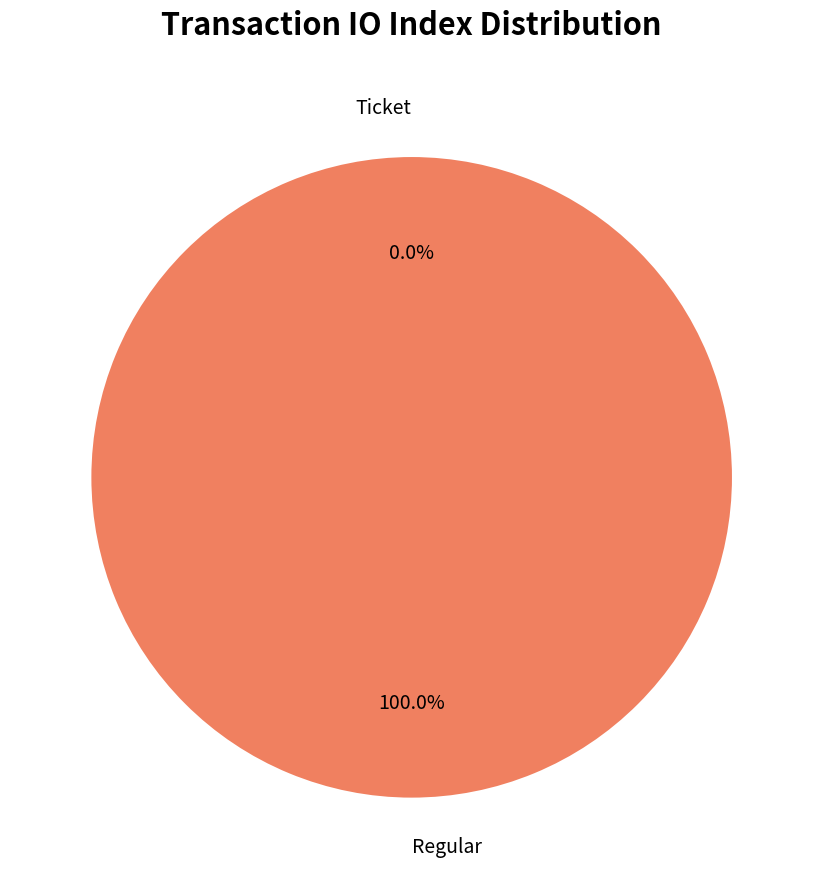

Rank the categories by value from highest to lowest.

Regular, Ticket